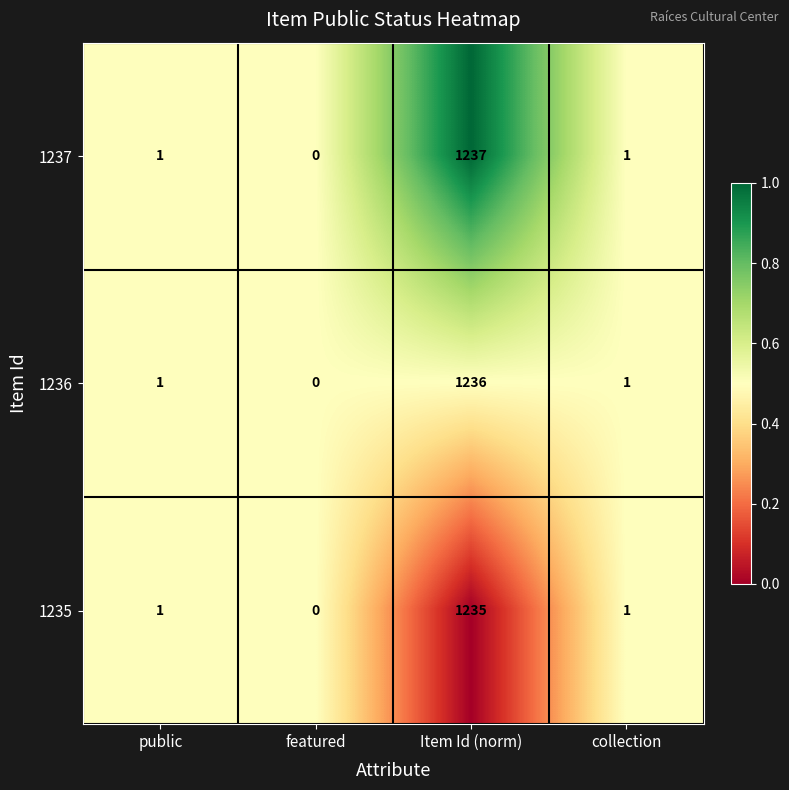

Reading left to right, transcribe all the data shown in this chart.

1237: public=1	featured=0	Item Id (norm)=1237	collection=1
1236: public=1	featured=0	Item Id (norm)=1236	collection=1
1235: public=1	featured=0	Item Id (norm)=1235	collection=1